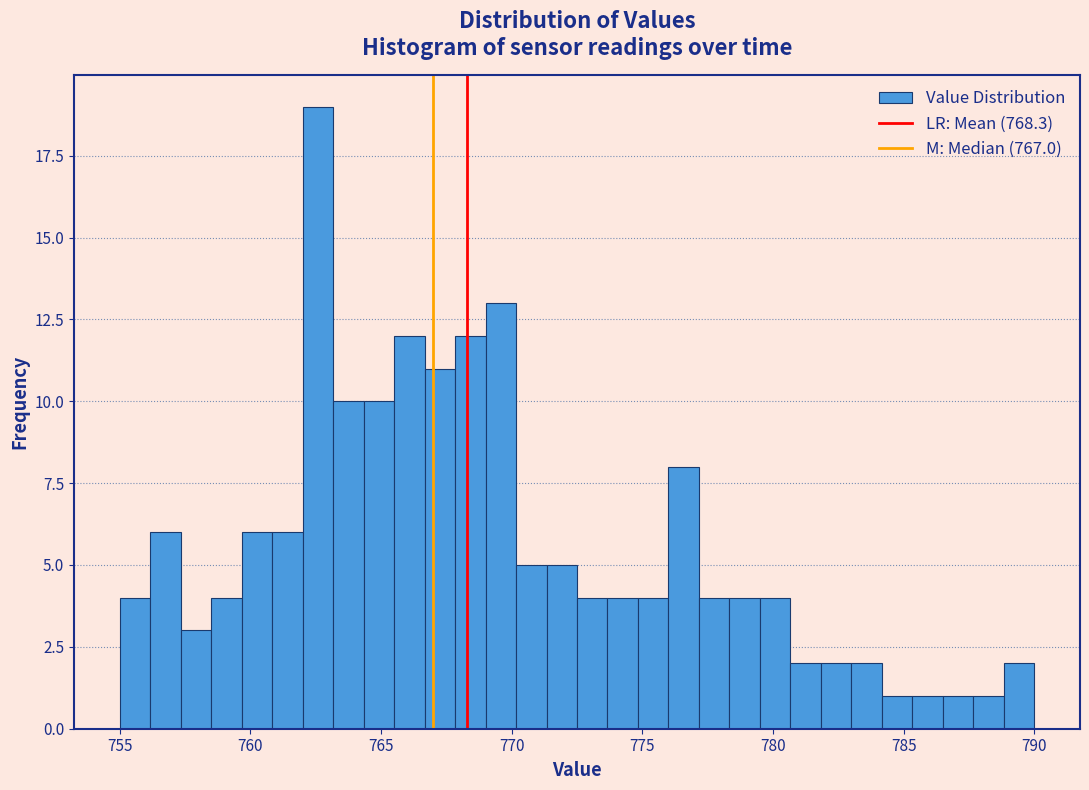

Read against the x-axis, roughly where is the centre of the tallest bar?

762.5